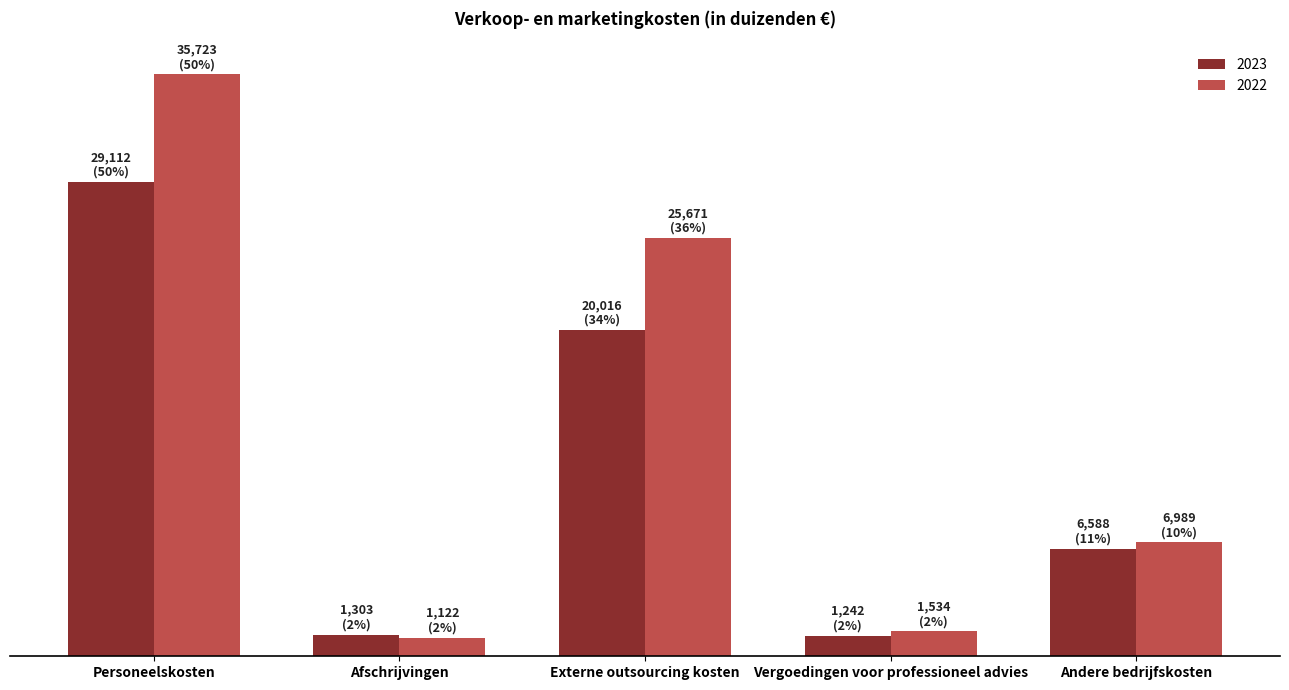

Are the bars horizontal?

No